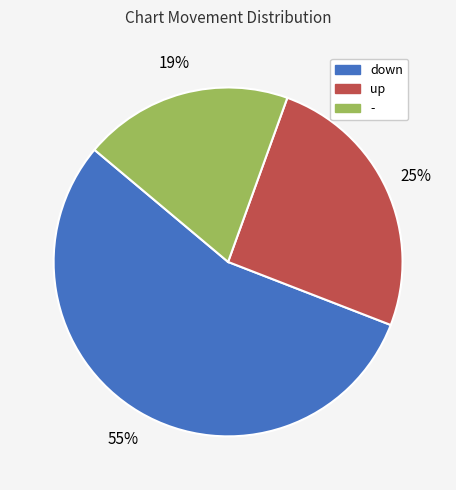

To the nearest percent, what is the difference between the largest and smallest slice percentages?

36%